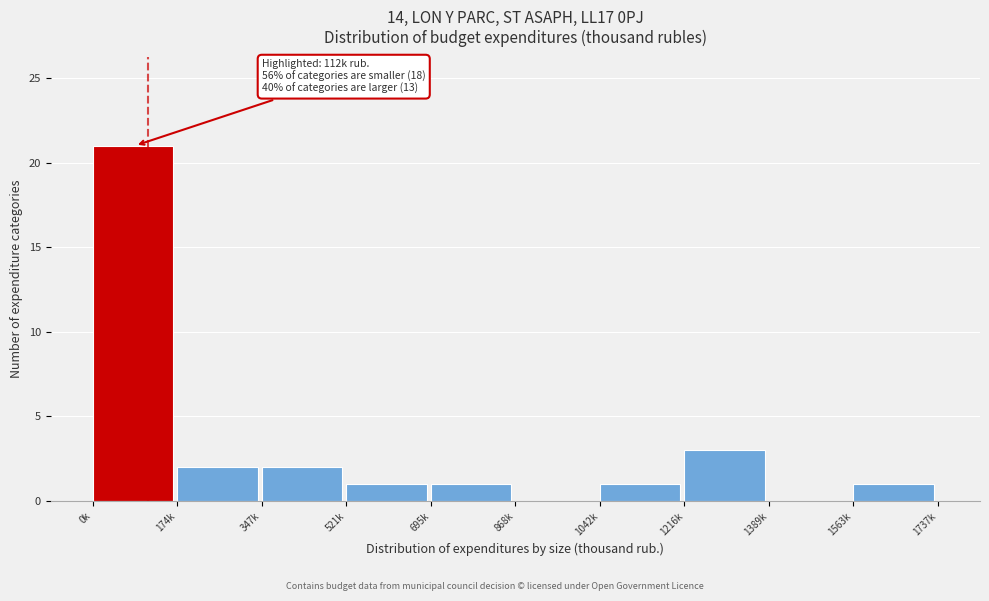

Reading right to left, list all the values displayed in this chart.

1563k=1	1389k=0	1216k=3	1042k=1	868k=0	695k=1	521k=1	347k=2	174k=2	0k=21